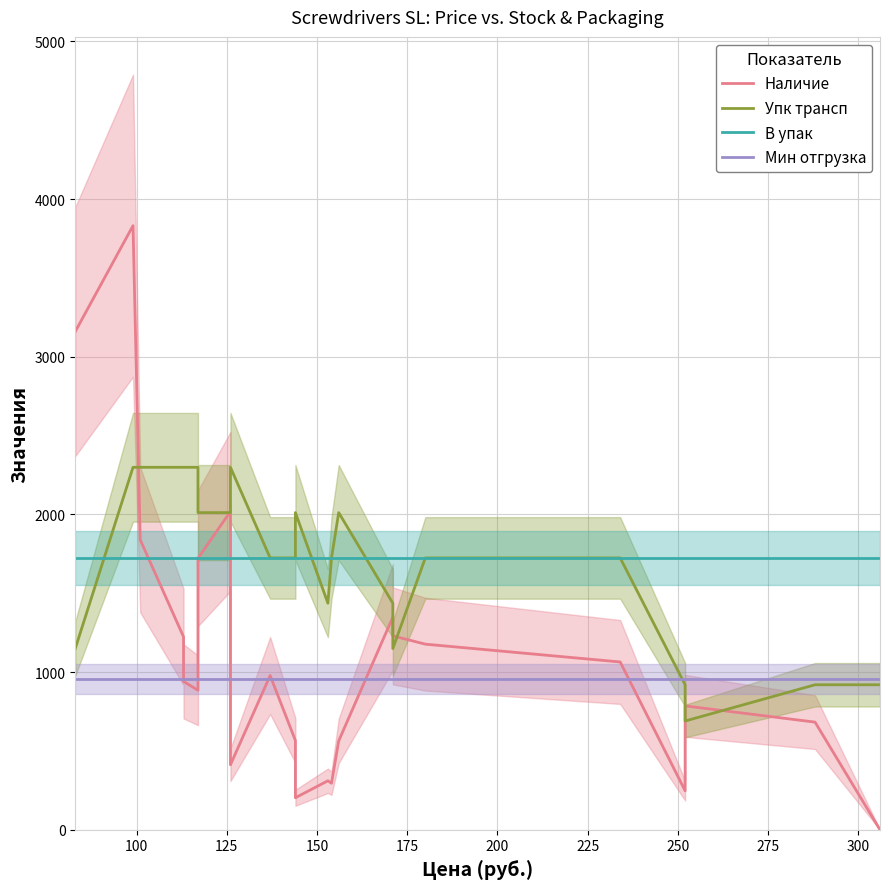

At which category is the sum across all series the highest?

100